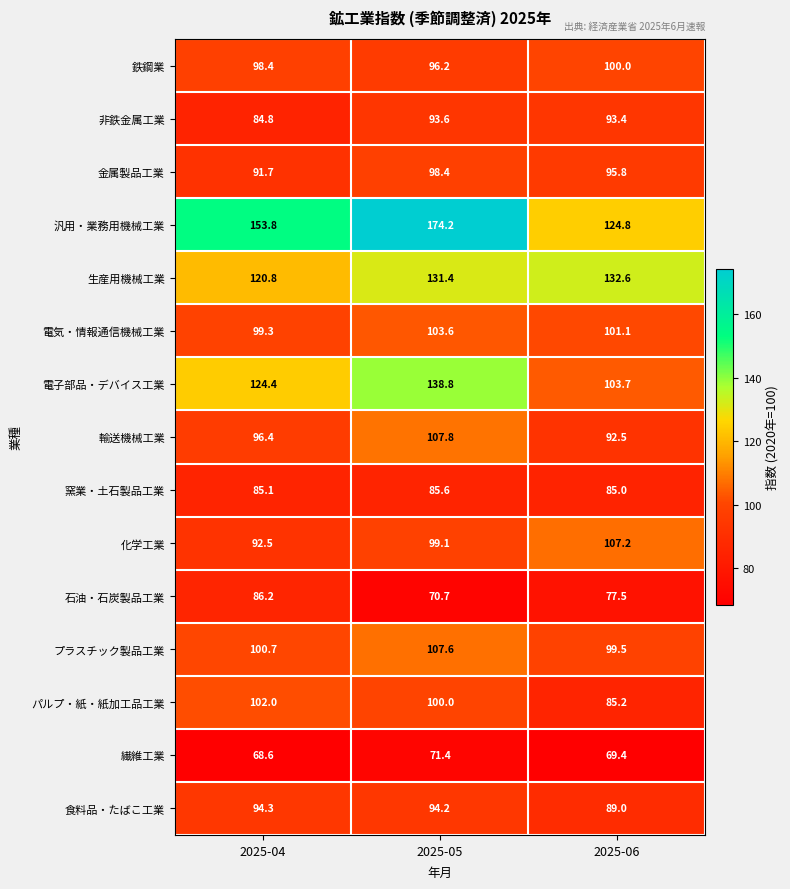

Between 2025-04 and 2025-05, which series saw the biggest shift?

汎用・業務用機械工業